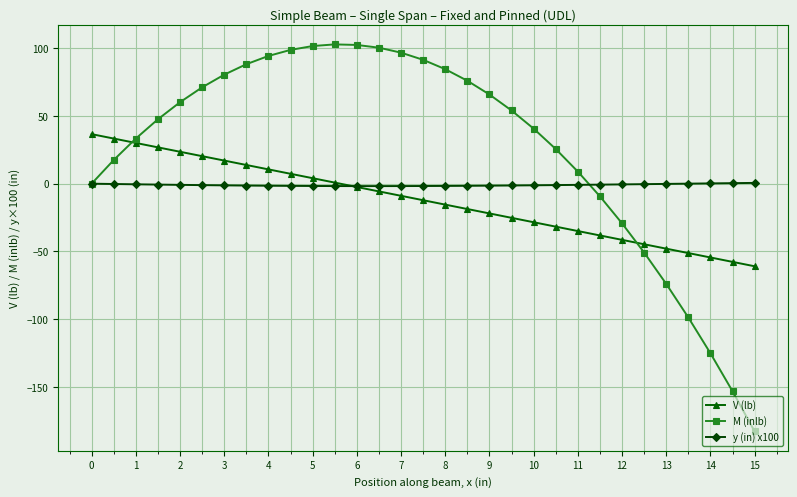

Which series has the largest total across all categories?

M (inlb)